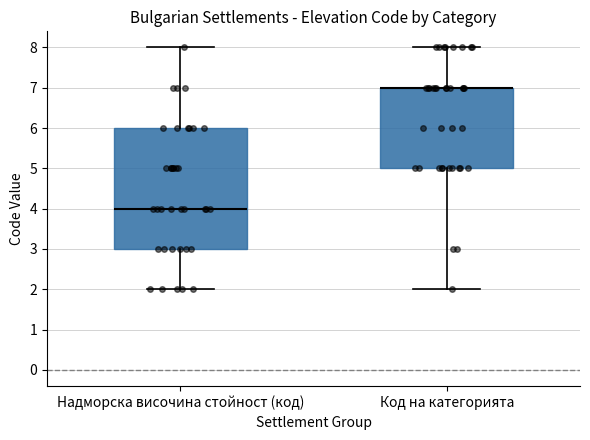

Reading left to right, read every box against the y-axis: the position of its median line, the range the box covers, and the ends of its whiskers. The values are not printed on the chart, so give them approximately, as read against the axis.

Надморска височина стойност (код): median 4, box 3 to 6, whiskers 2 to 8
Код на категорията: median 7 (drawn on the box's upper edge), box 5 to 7, whiskers 2 to 8